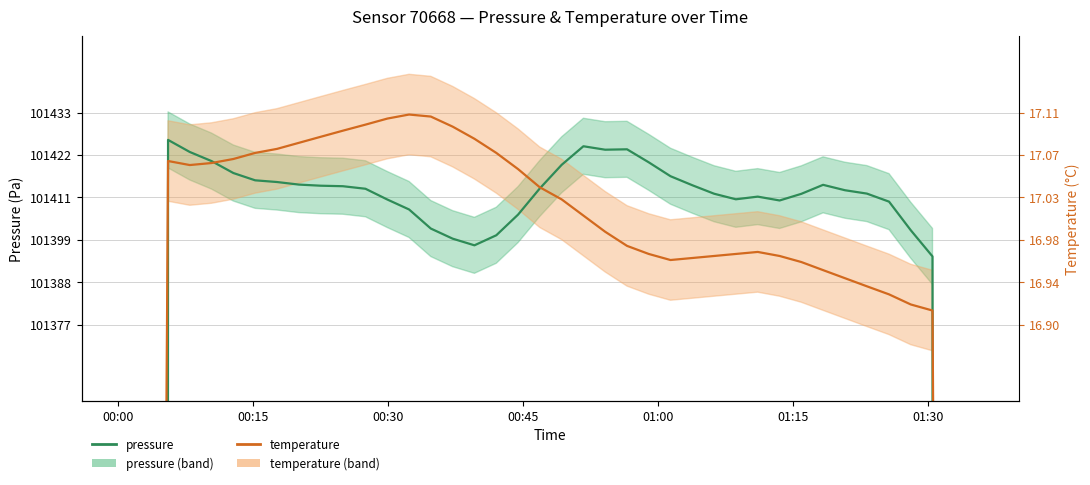

What is the difference between the maximum and minimum values in the temperature series?

1850.3